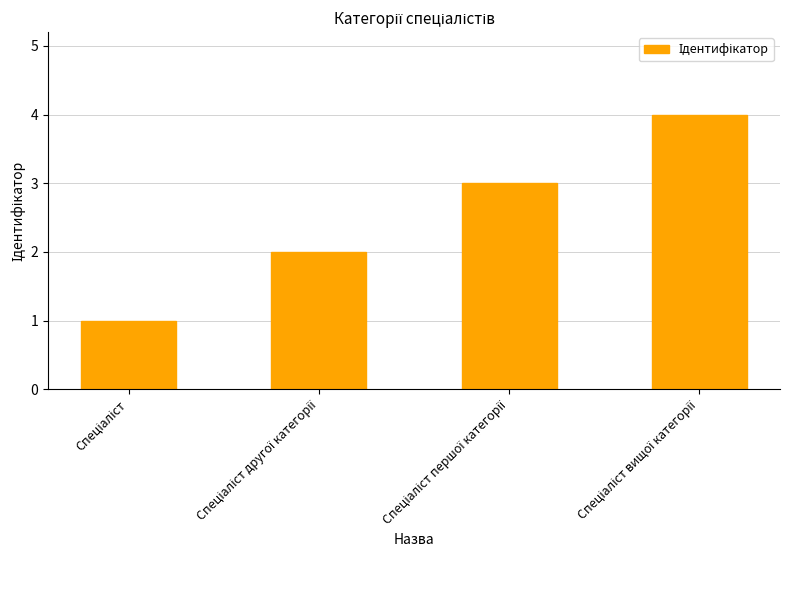

What is the difference between the second highest and minimum values?

2